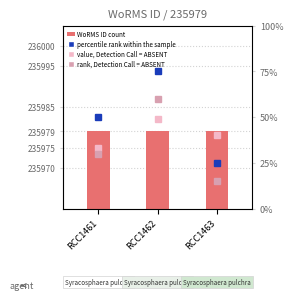

At how many categories does at least one series exceed 22669?

3